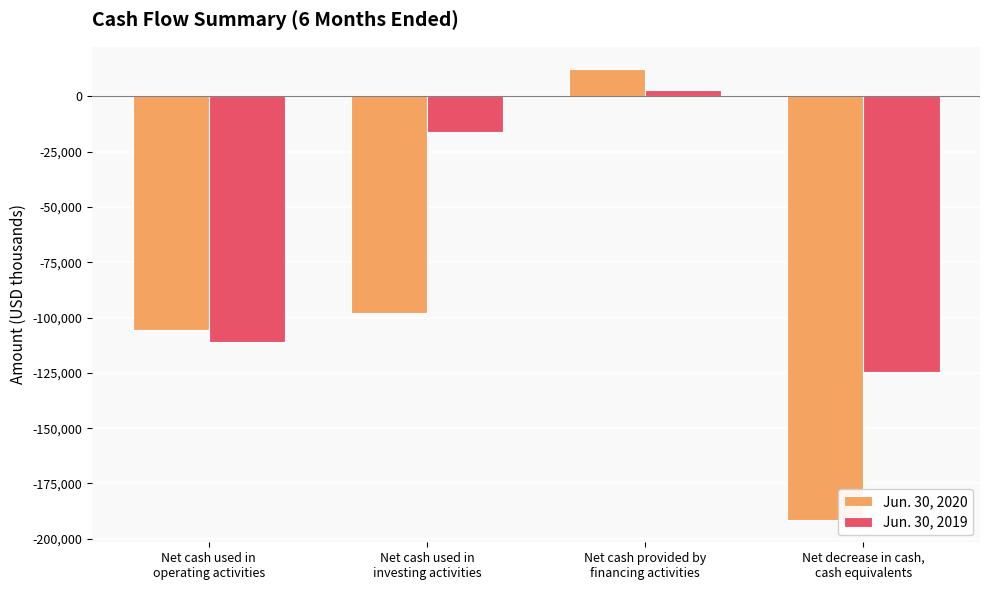

Between Net cash used in
investing activities and Net decrease in cash,
cash equivalents, which series saw the biggest shift?

Jun. 30, 2019